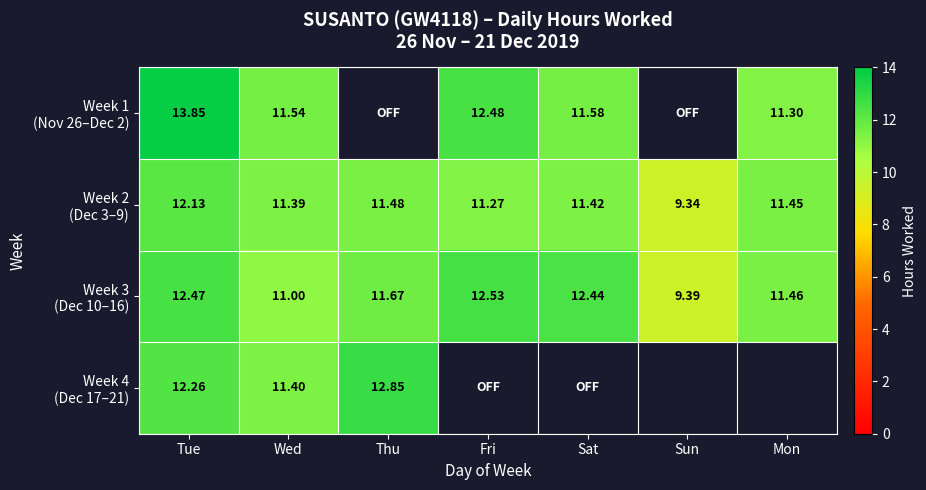

Which series has the widest spread of values?

Week 3 (Dec 10–16)